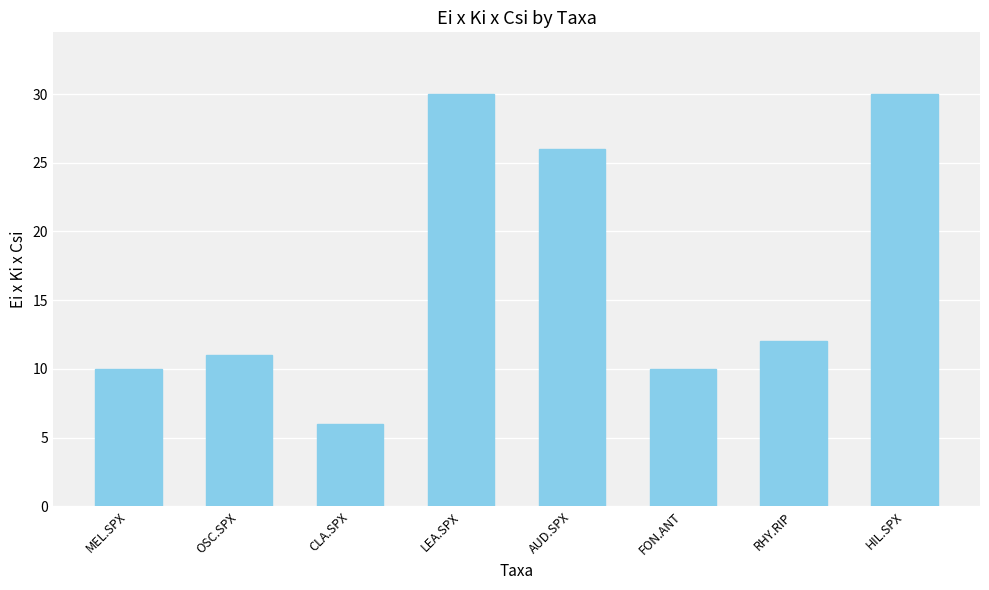

What is the change in value from OSC.SPX to AUD.SPX?

+15